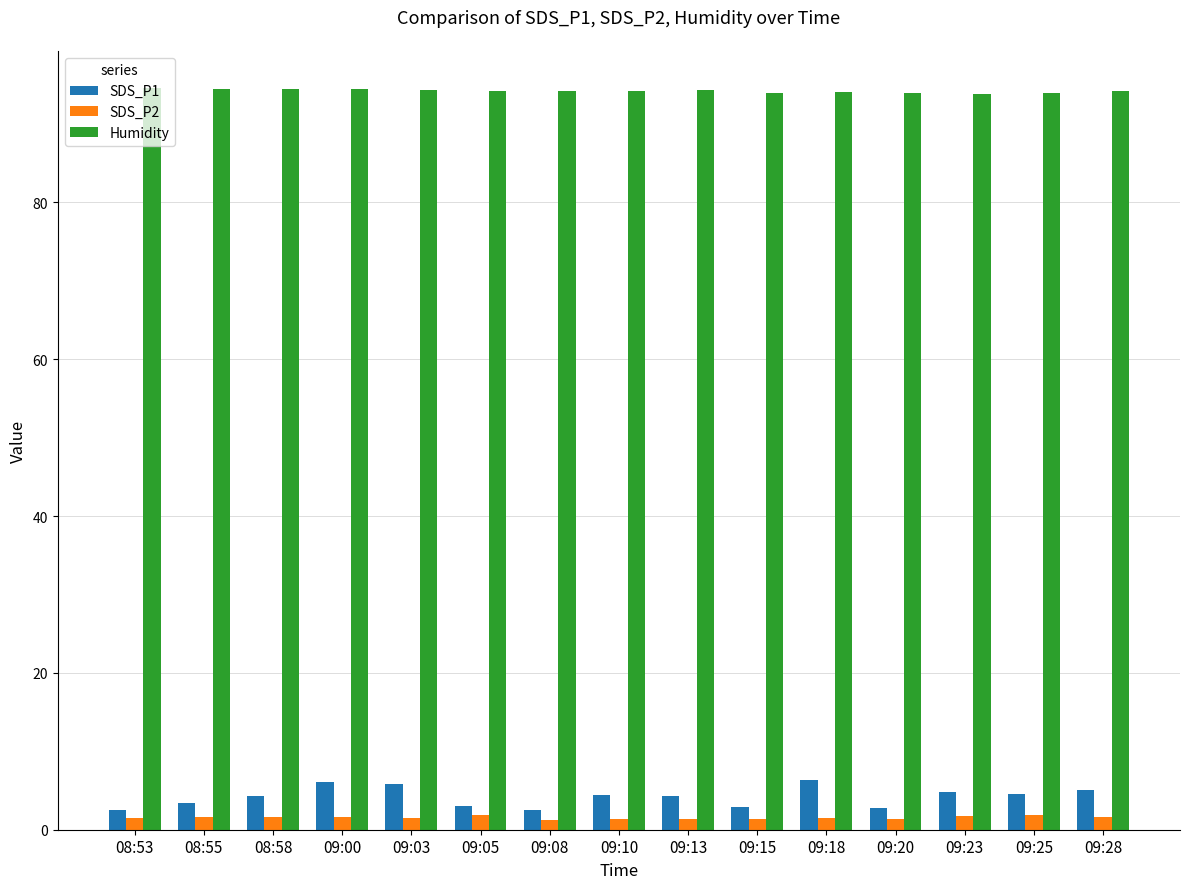

What is the approximate value of SDS_P1 at 09:23?

4.8